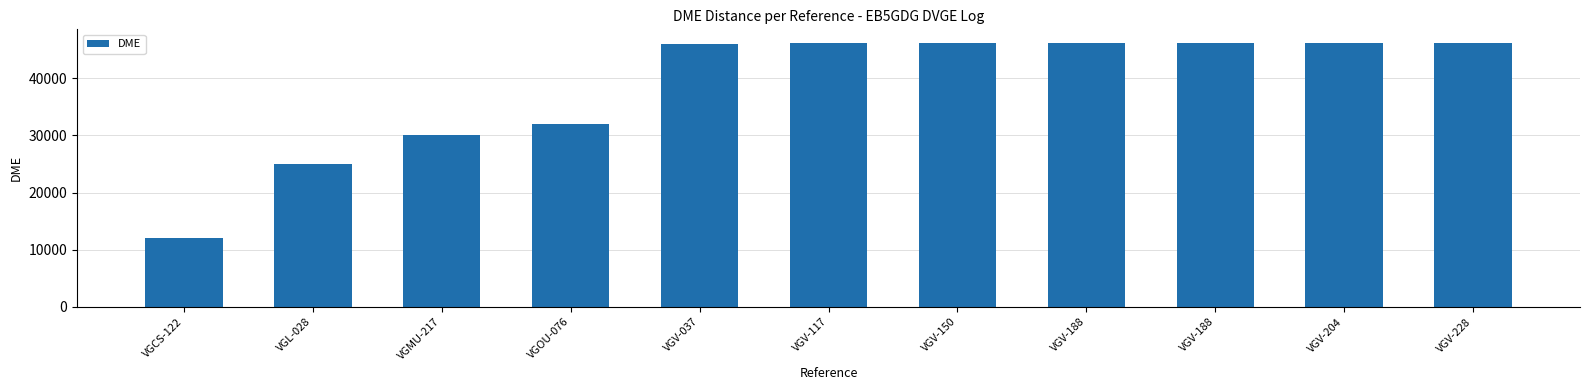

The value at VGV-188 is 46229. True or false?

True